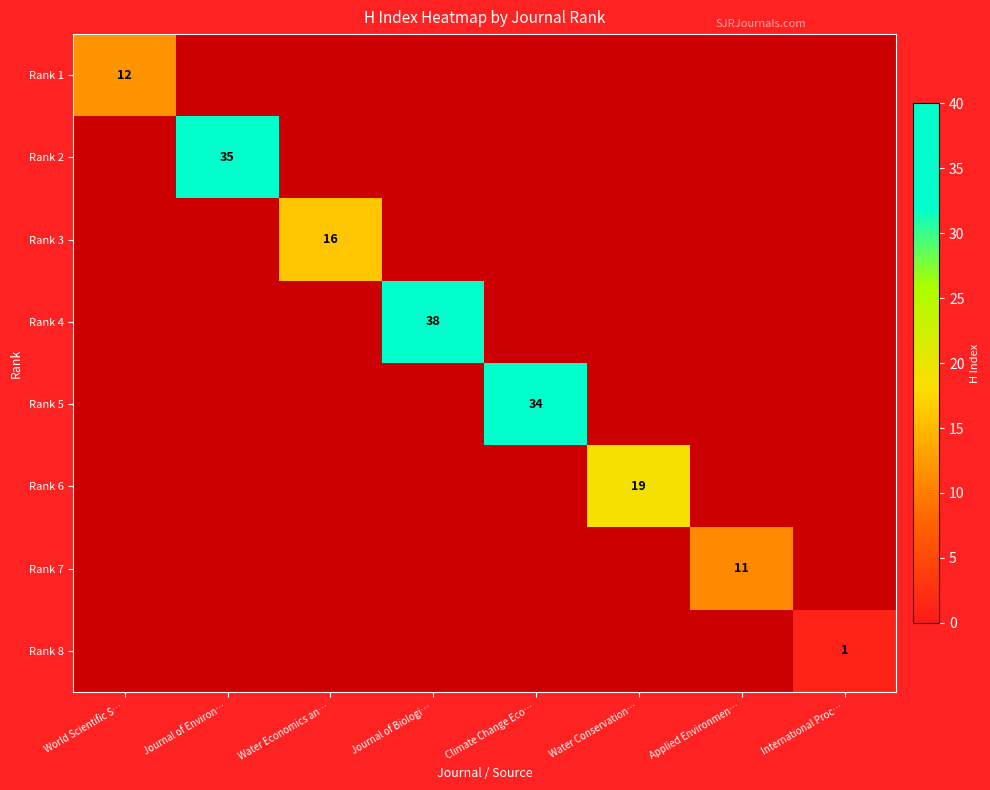

True or false: Rank 6 has a value of 19 at Water Conservation….

True